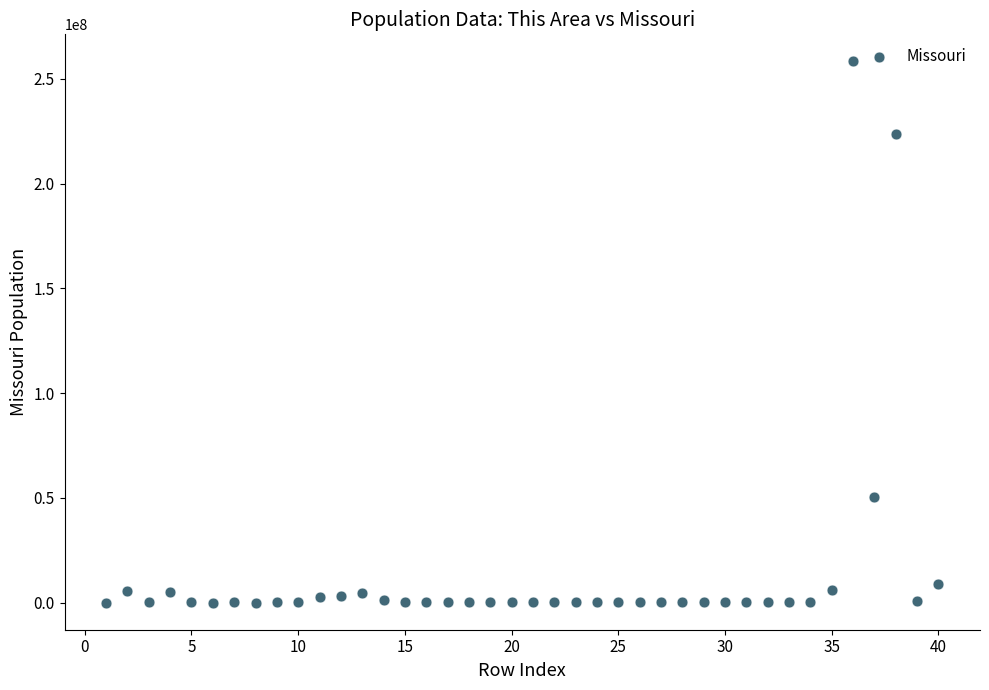

What is the range of X values (max minus min)?

39